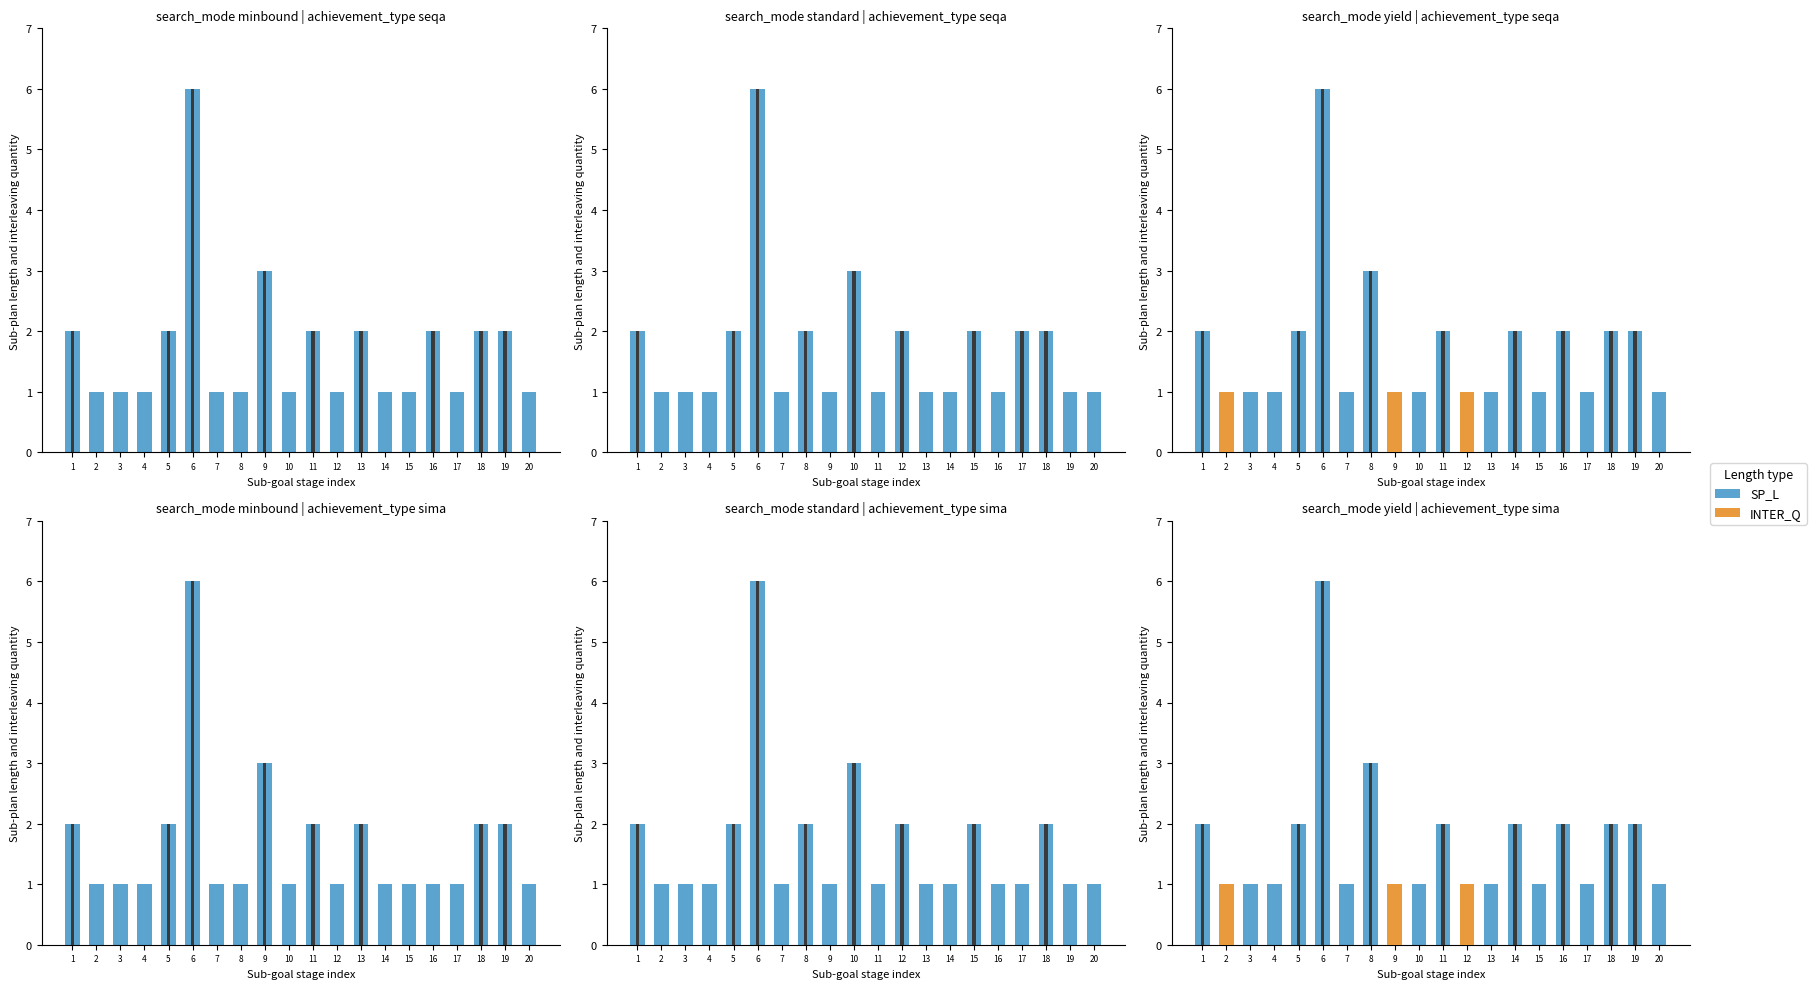

What is the value of the SP_L bar at the 9th from the left?

1